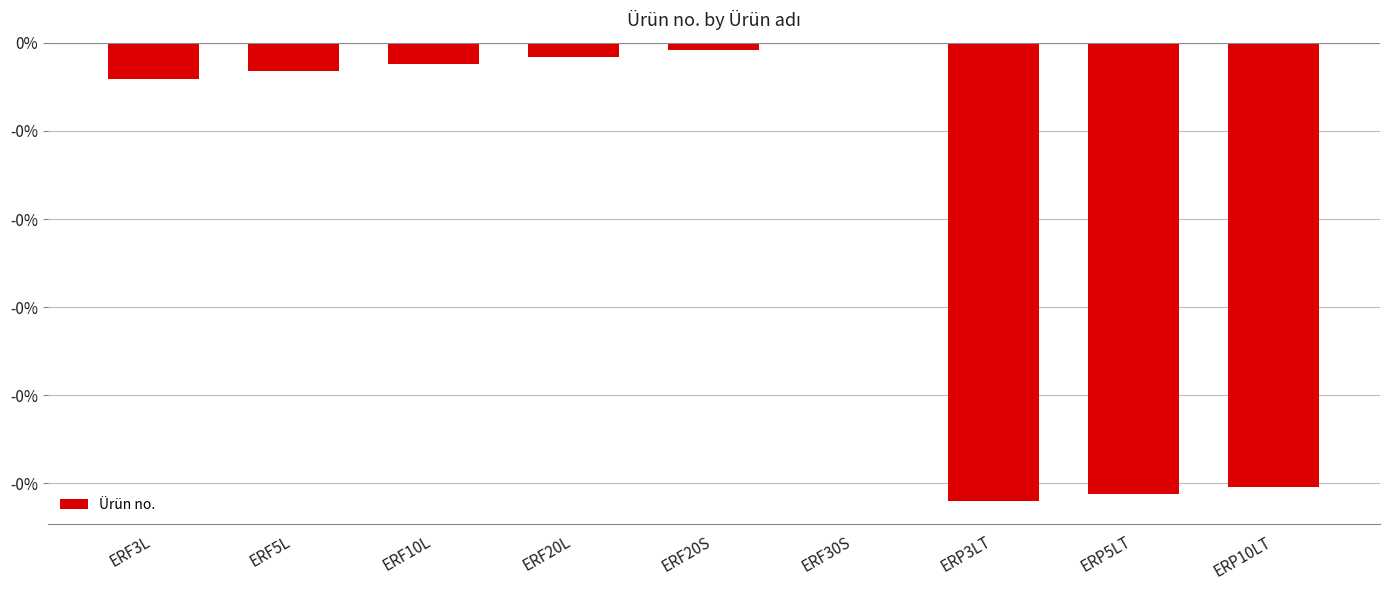

Rank the categories by value from highest to lowest.

ERF30S, ERF20S, ERF20L, ERF10L, ERF5L, ERF3L, ERP10LT, ERP5LT, ERP3LT